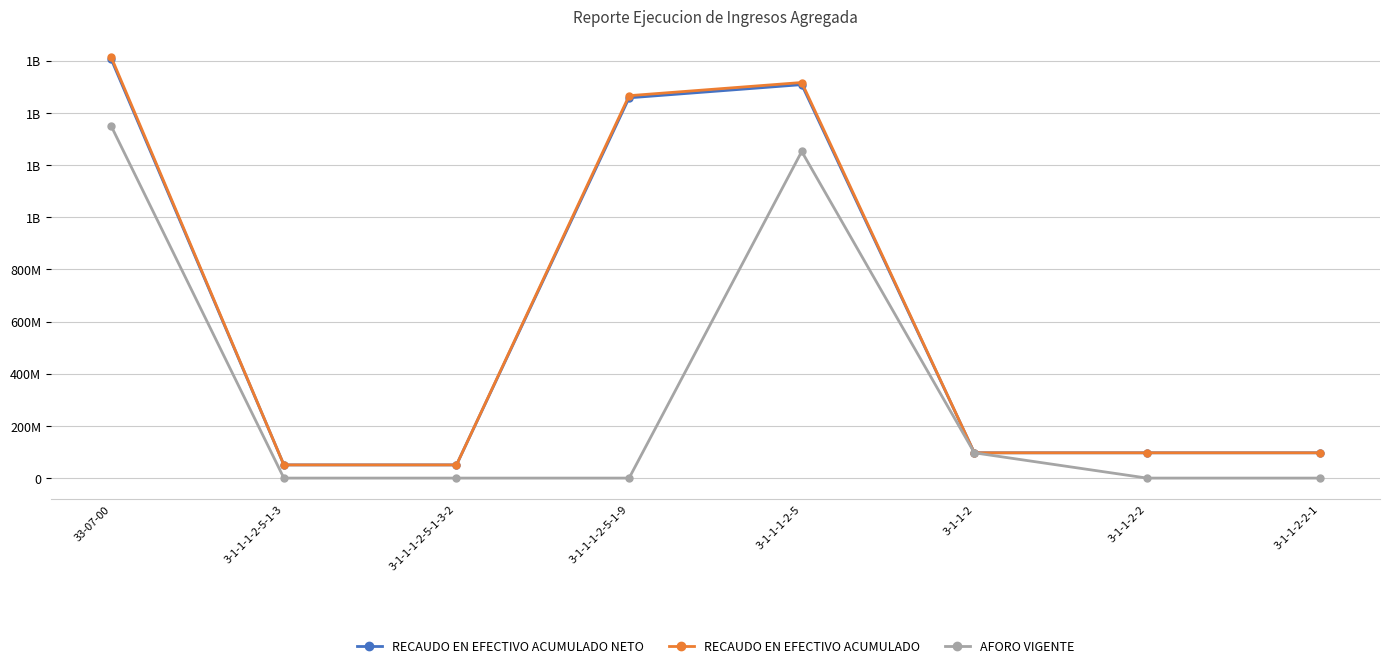

What are all the series names shown in the legend?

RECAUDO EN EFECTIVO ACUMULADO NETO, RECAUDO EN EFECTIVO ACUMULADO, AFORO VIGENTE